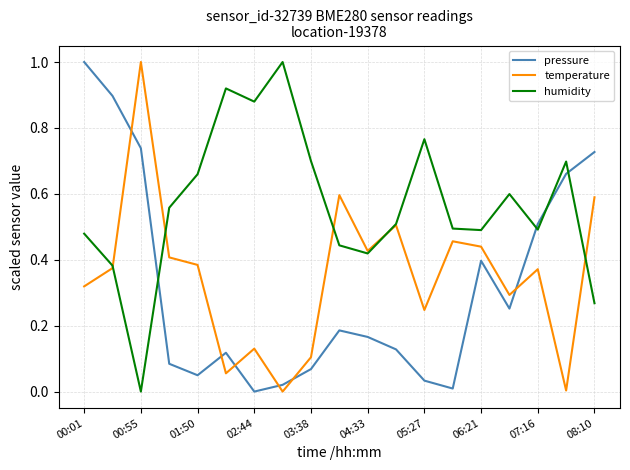

True or false: pressure and humidity cross at least once.

True